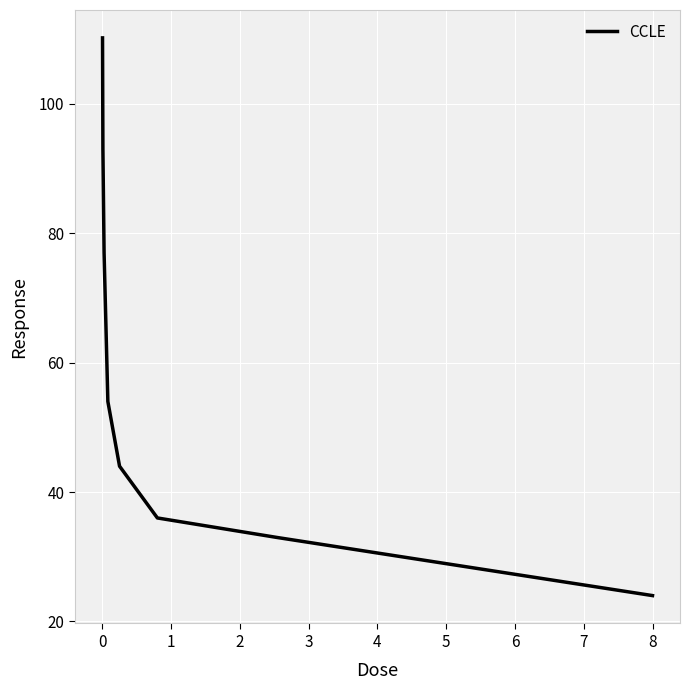

How many lines are shown in the chart?

1